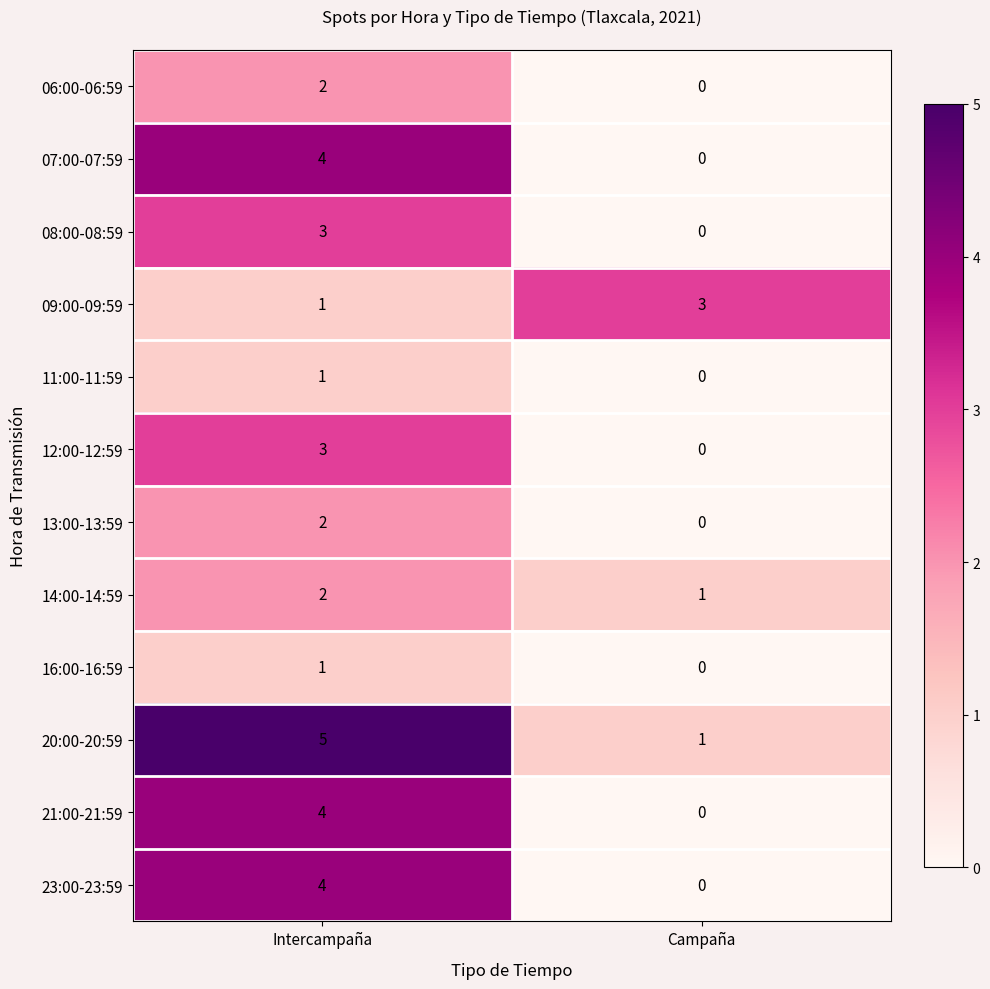

The value of 07:00-07:59 at Intercampaña is 7. True or false?

False